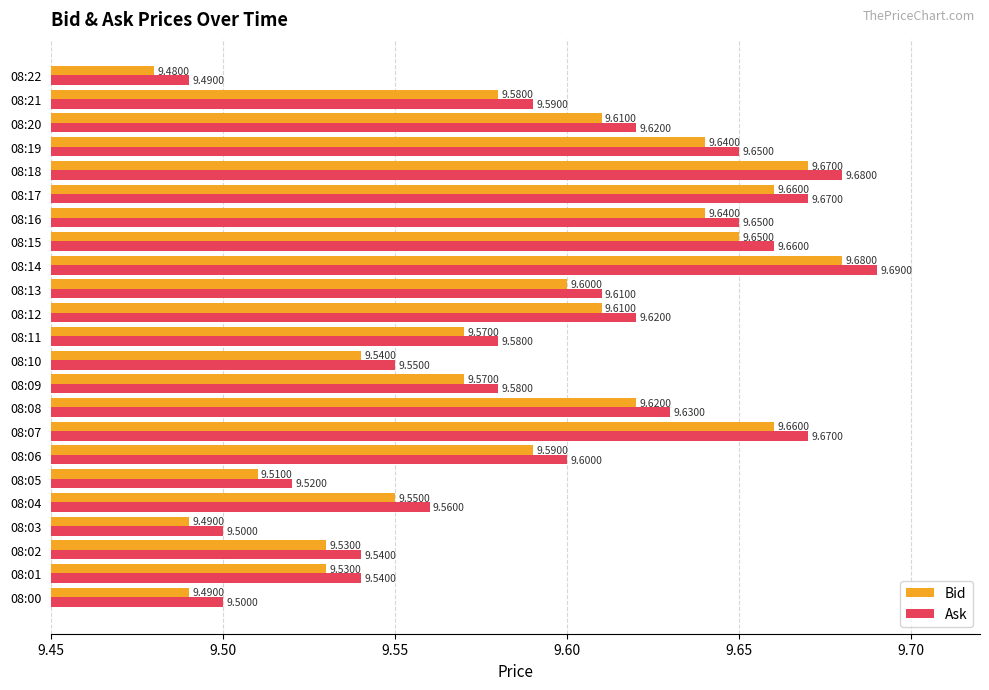

How many groups of bars are there?

23